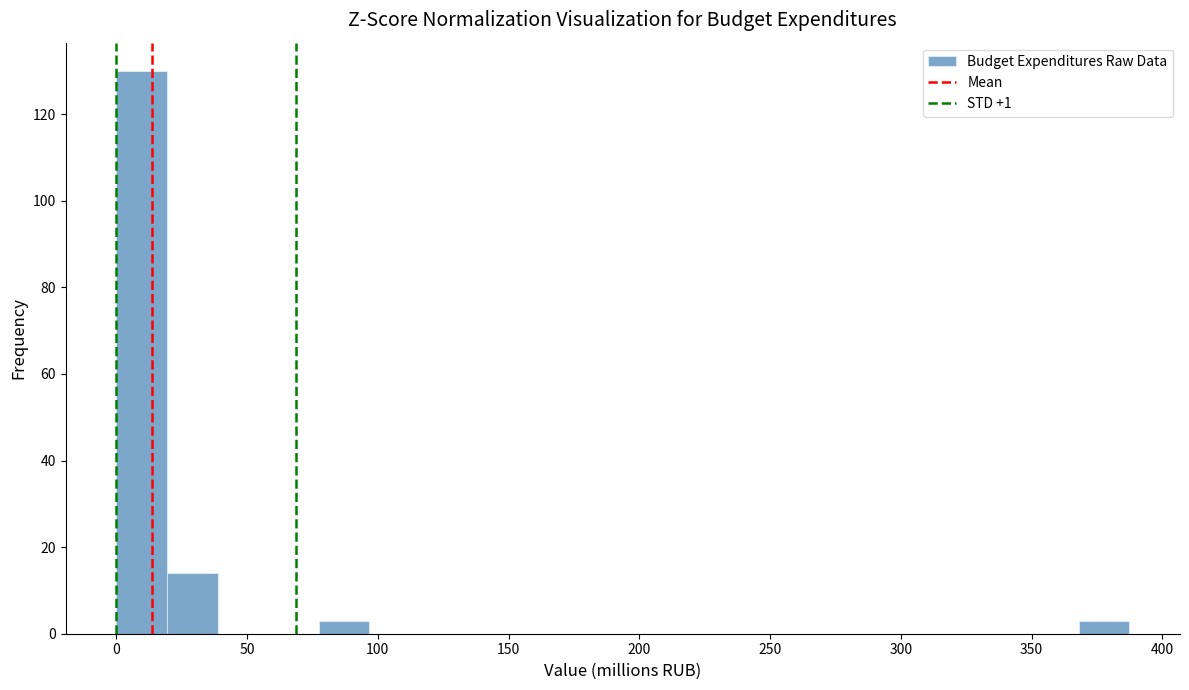

Around what value on the x-axis is the tallest bar? Give the approximate position of its centre, as read against the axis.

10